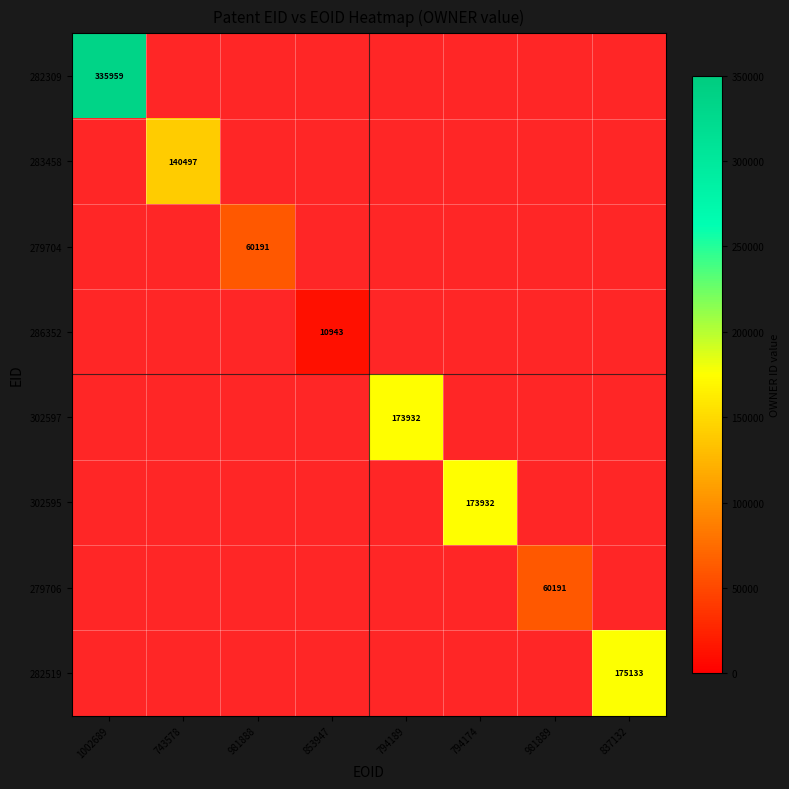

The value of 286352 at 853947 is 10943. True or false?

True